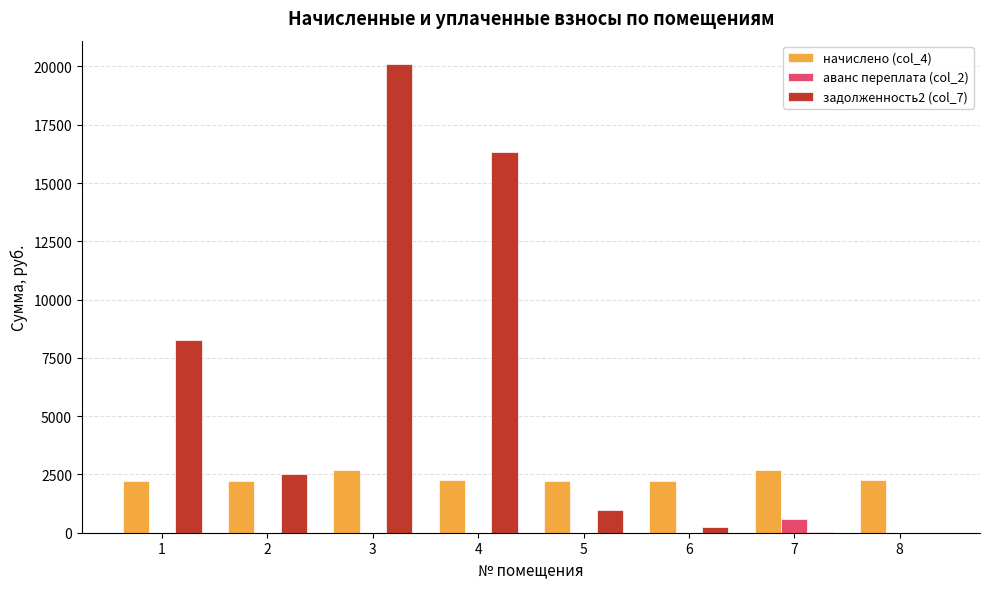

Is the value of задолженность2 (col_7) at 4 greater than the value of аванс переплата (col_2) at 2?

Yes